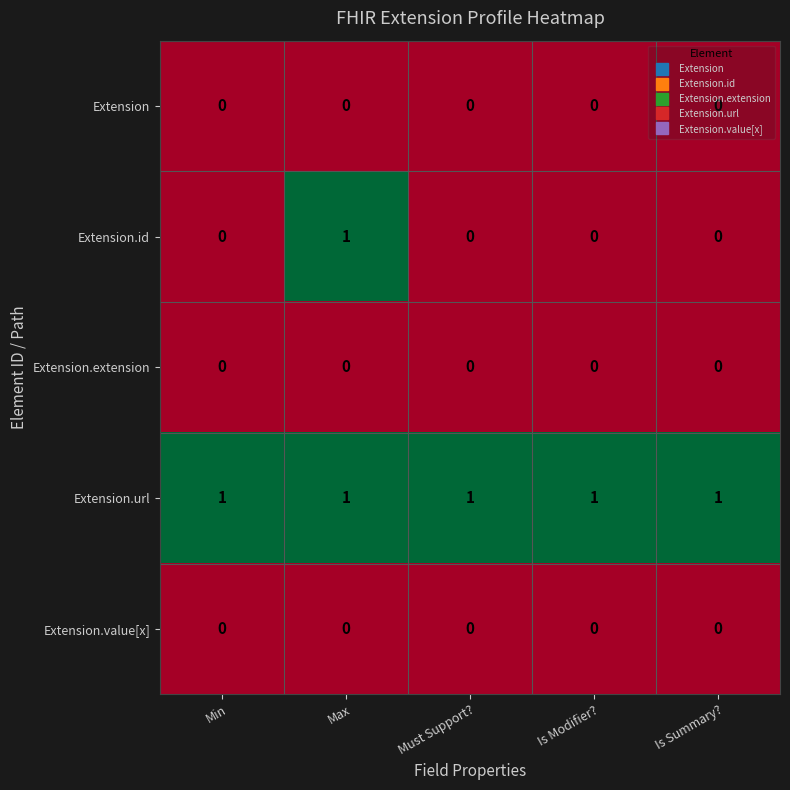

Which series has the largest total across all categories?

Extension.url